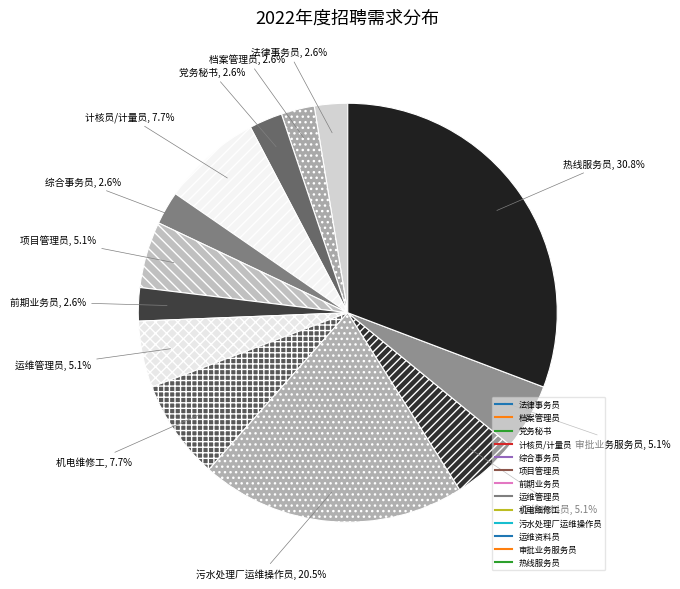

Is there a majority slice in this chart?

No